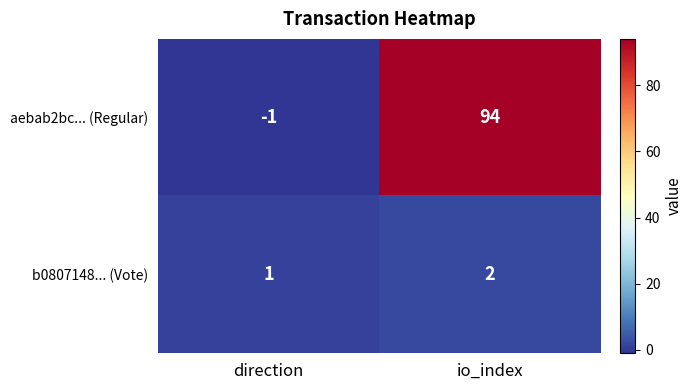

What is the sum of the aebab2bc... (Regular) values at direction and io_index?

93